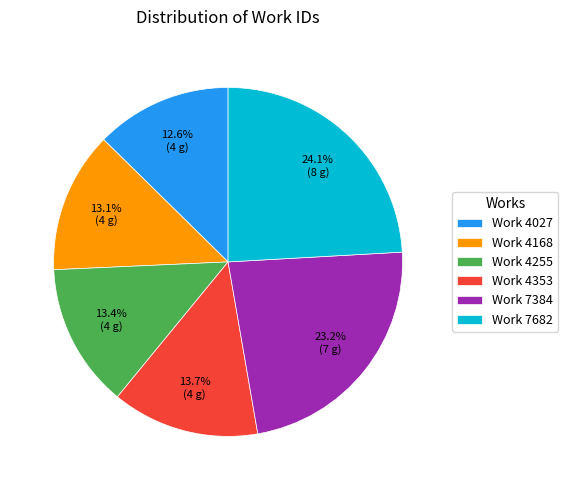

Which has a higher value, Work 4168 or Work 4353?

Work 4353